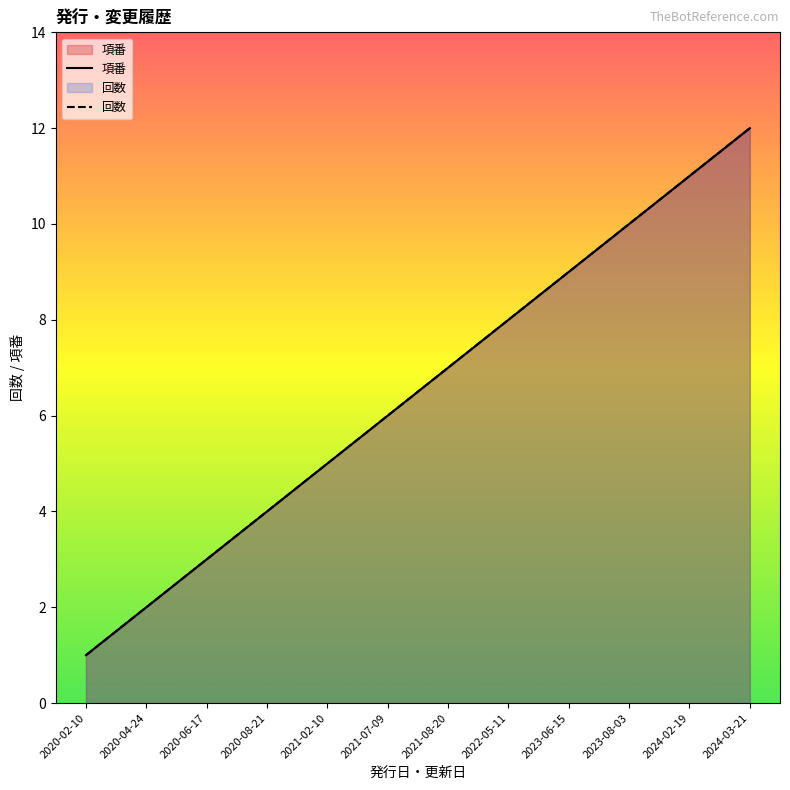

List the series in order of their peak value, lowest first.

項番, 回数